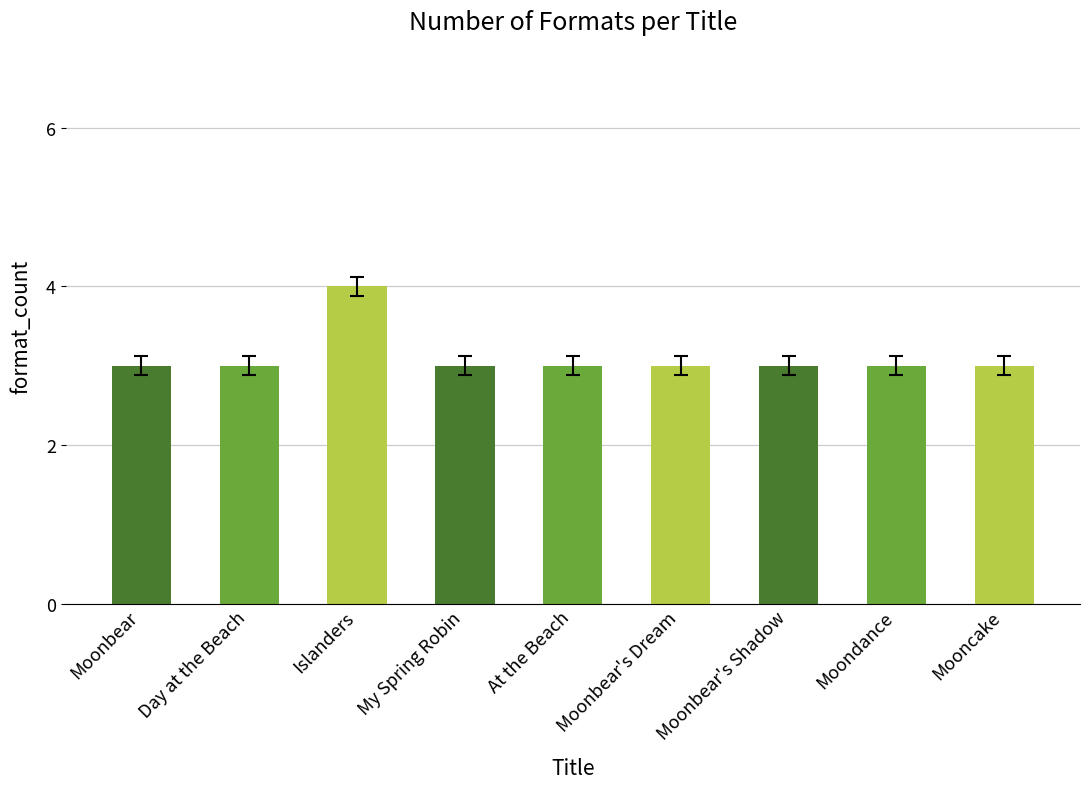

The value at My Spring Robin is 3. True or false?

True